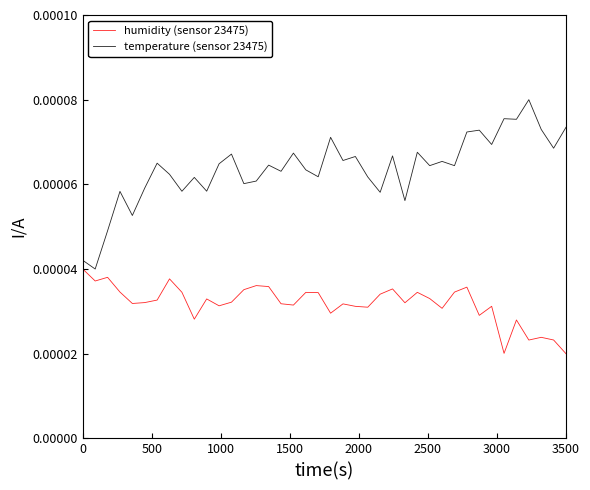

True or false: humidity (sensor 23475) and temperature (sensor 23475) intersect in this chart.

False